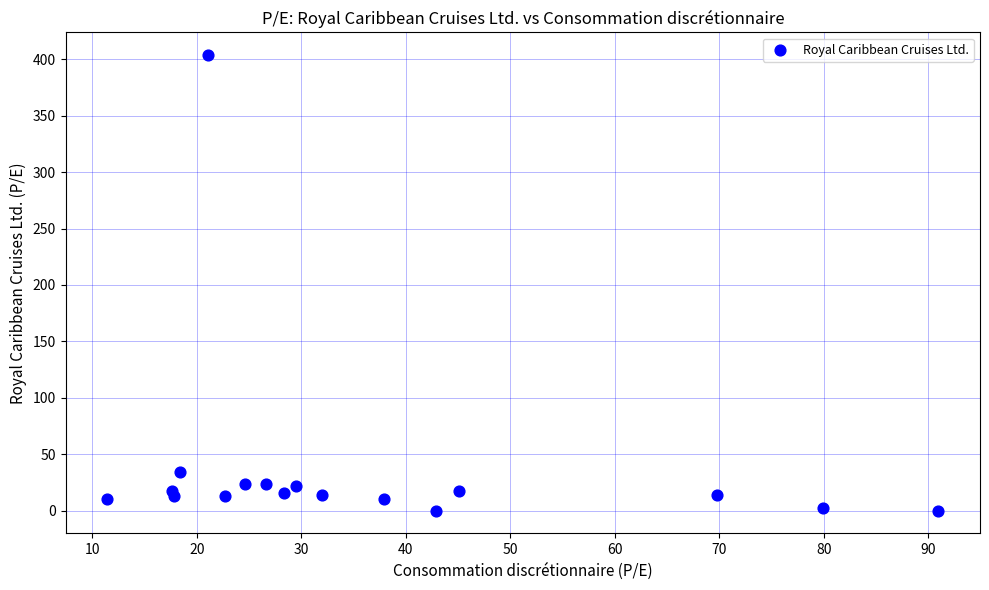

What Y value in the scatter plot is closest to 201?

34.0